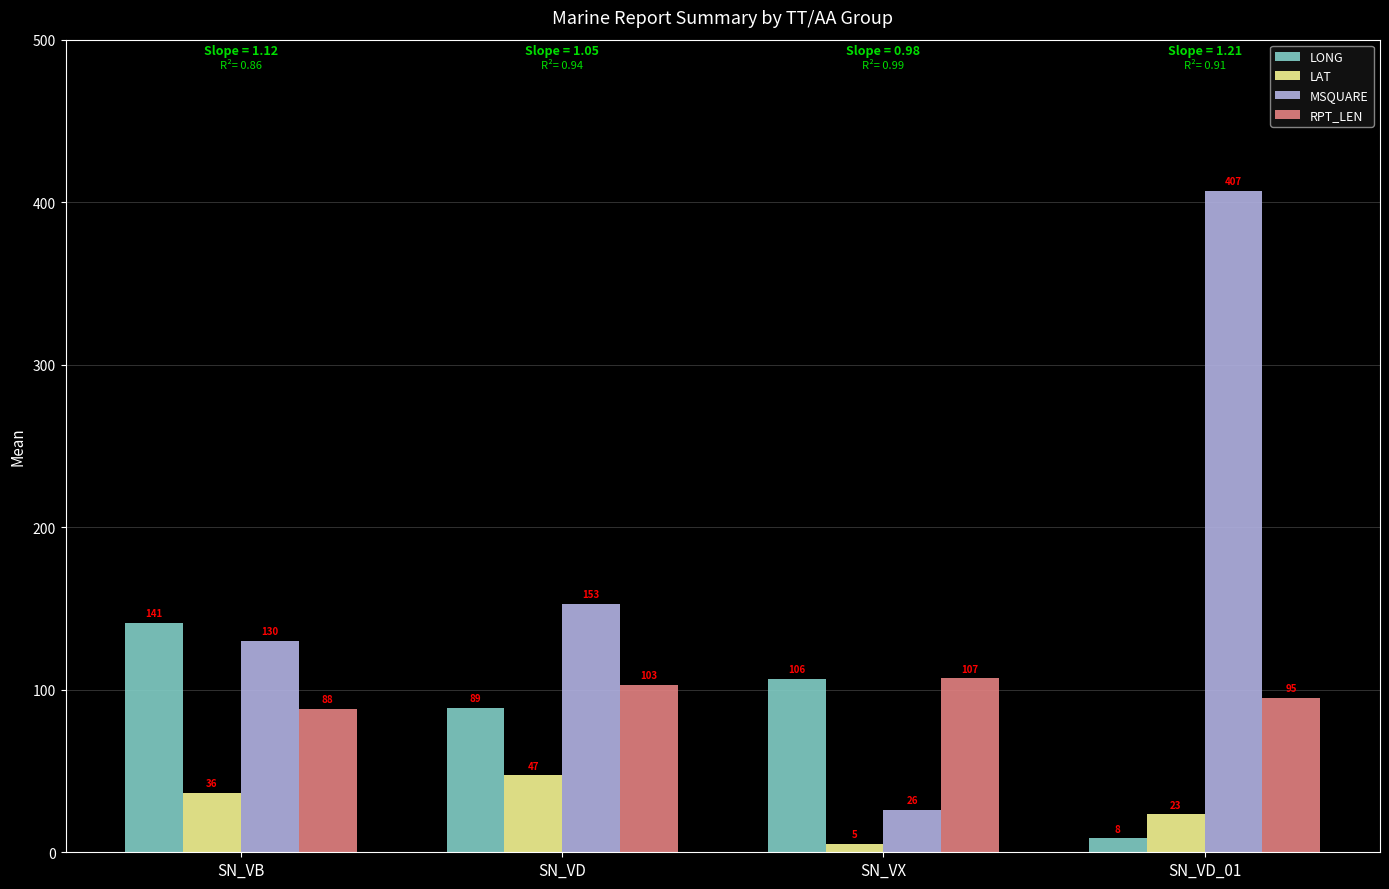

At which category does the chart reach its minimum across all series?

SN_VX